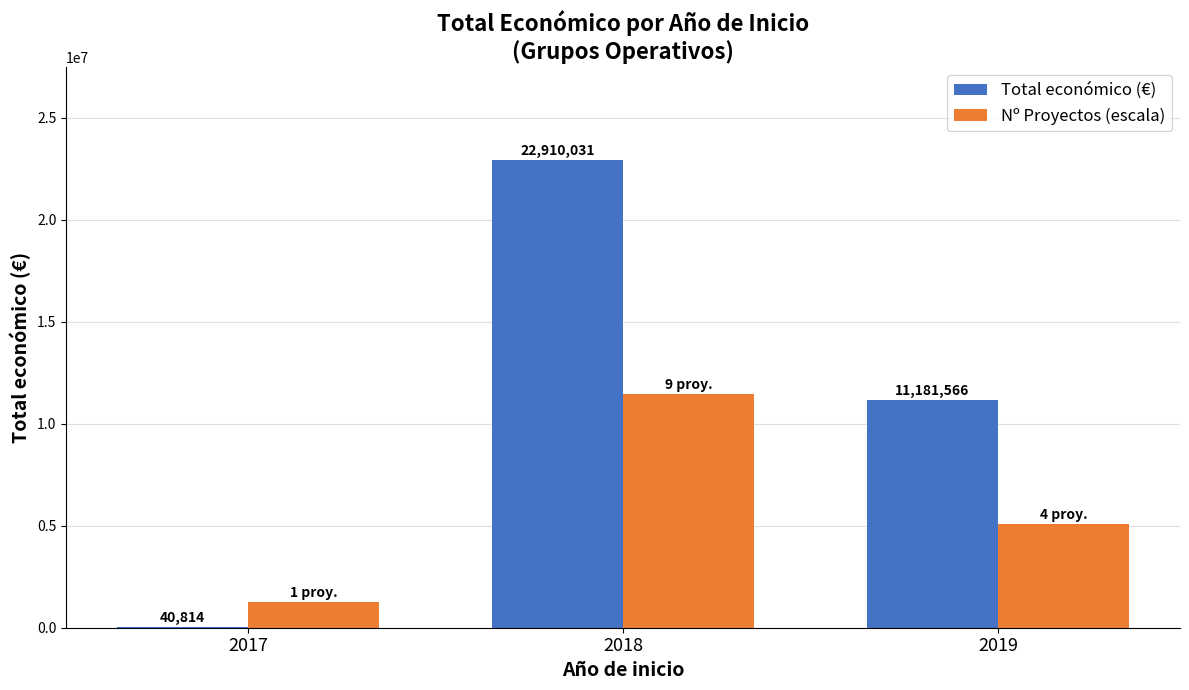

What is the maximum value for Nº Proyectos (escala)?

11455015.5